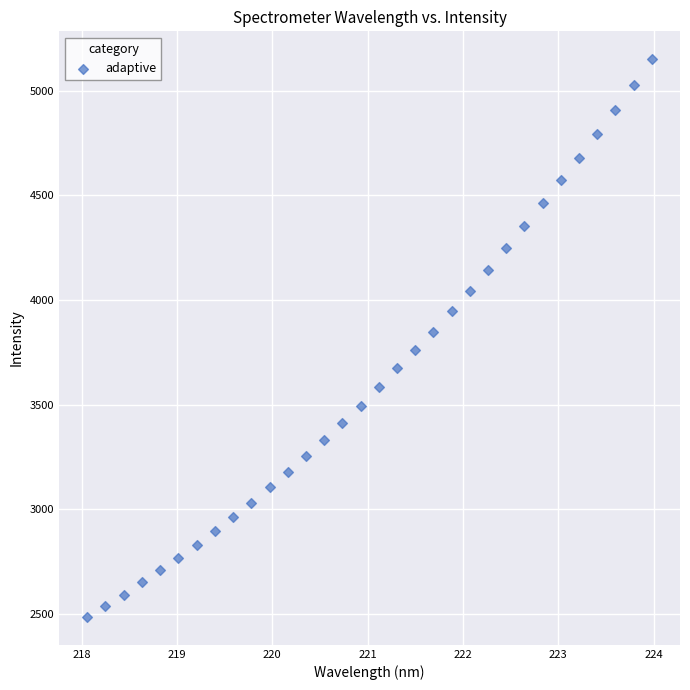

What is the range of Y values (max minus min)?

2666.2